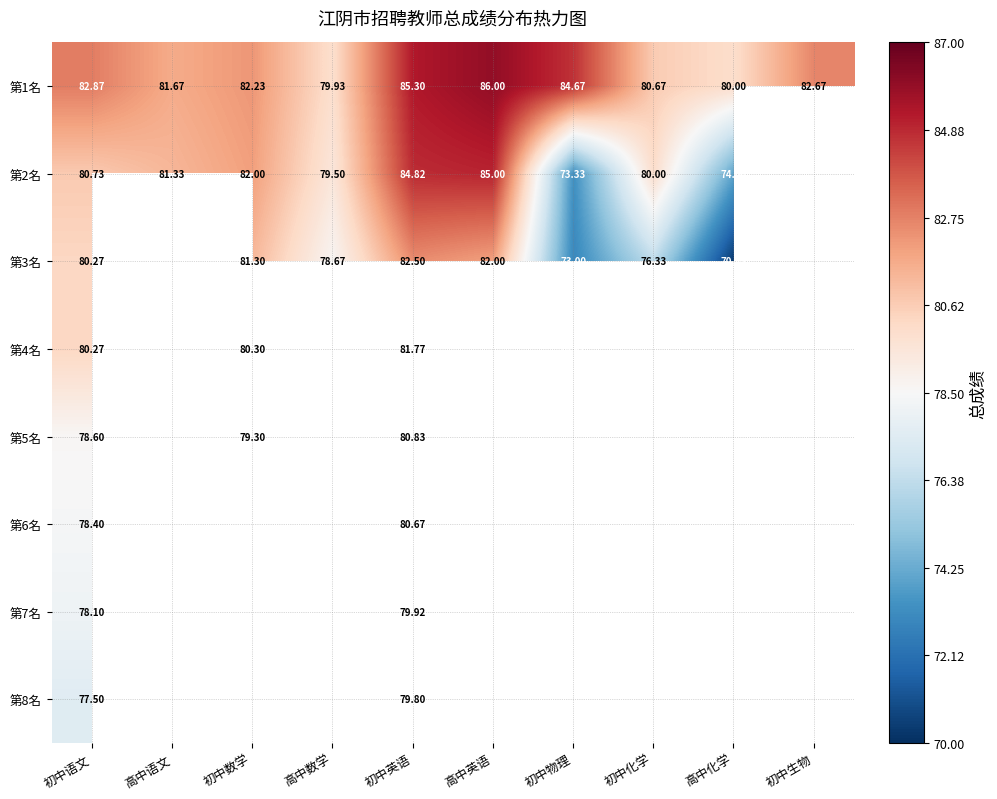

What is the sum of the 第1名 values at 初中化学 and 高中语文?

162.3